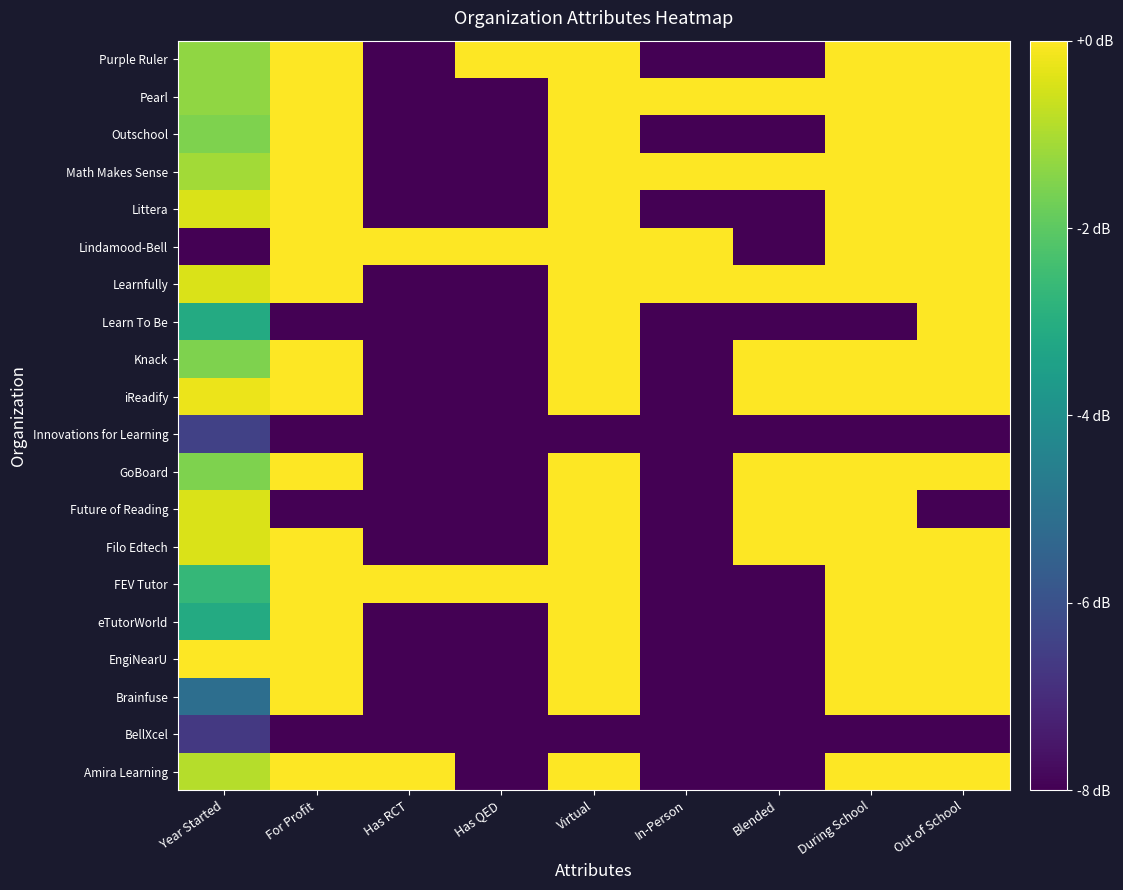

Between Has QED and Virtual, which series saw the biggest shift?

Amira Learning